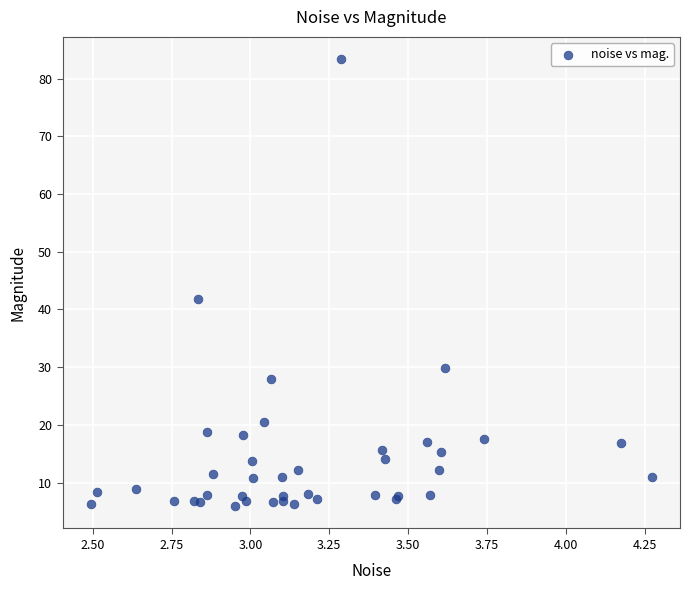

What Y value in the scatter plot is closest to 44?

41.8